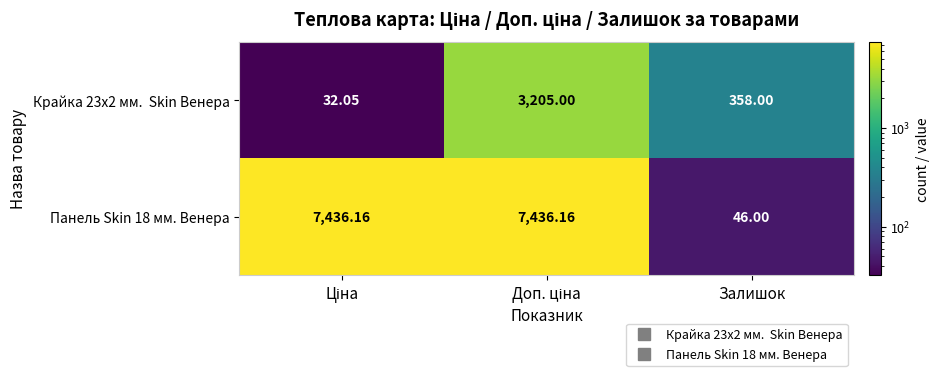

At how many categories does at least one series exceed 285?

3